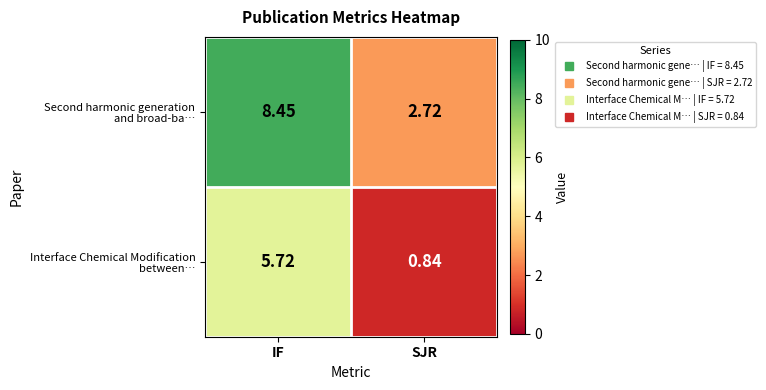

Count the number of categories in the chart.

2